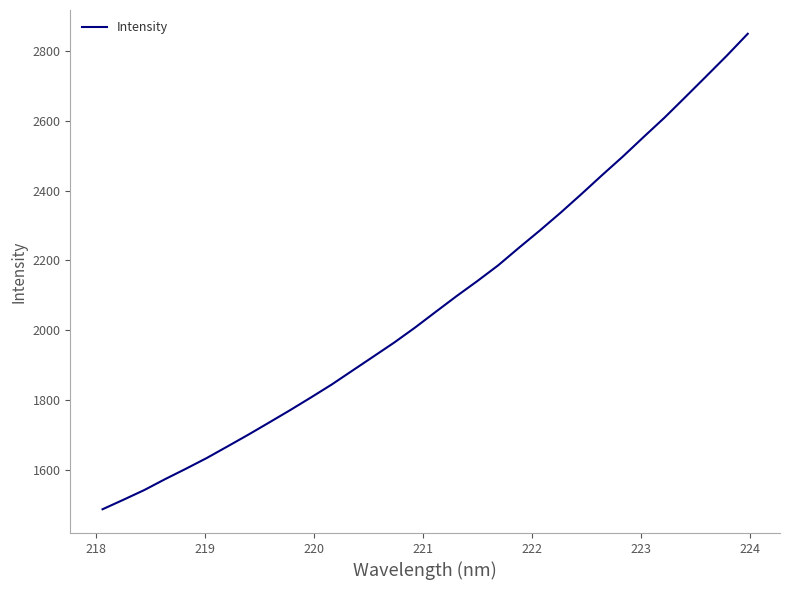

What is the difference between the maximum and minimum values?

1363.8